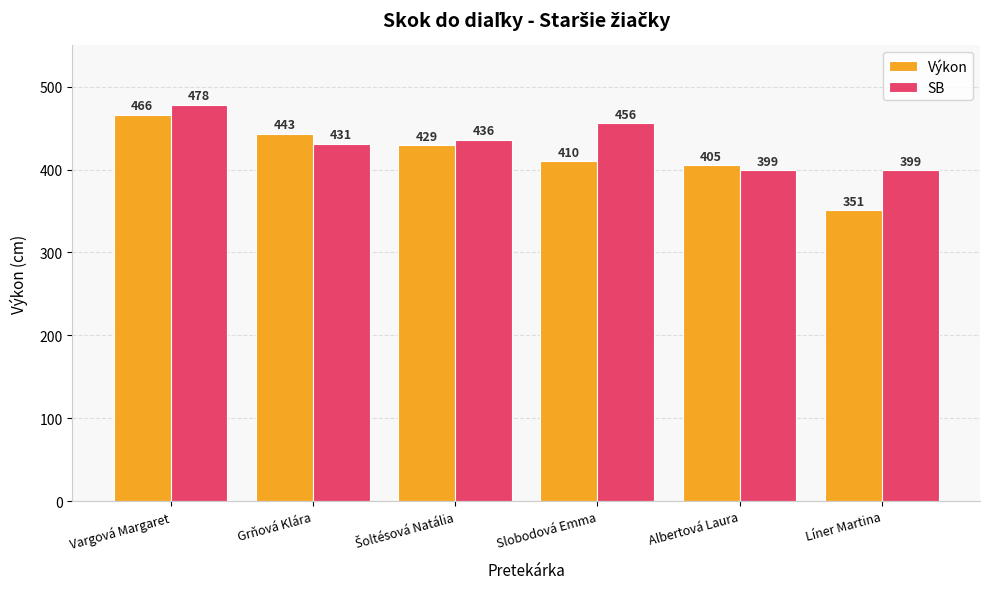

List the series in order of their overall mean, highest first.

SB, Výkon